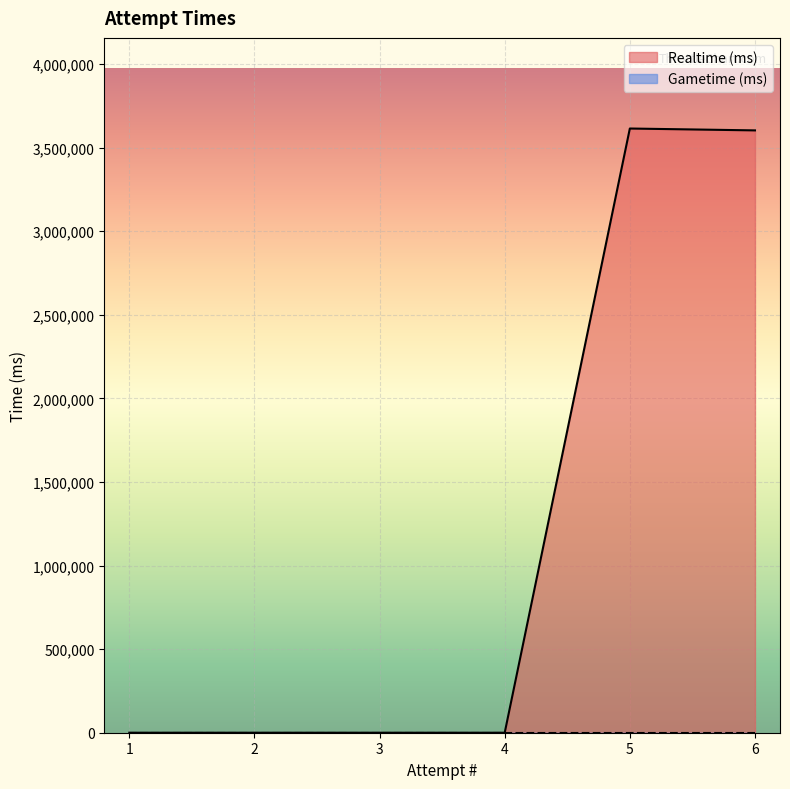

At how many categories does at least one series exceed 614660?

2